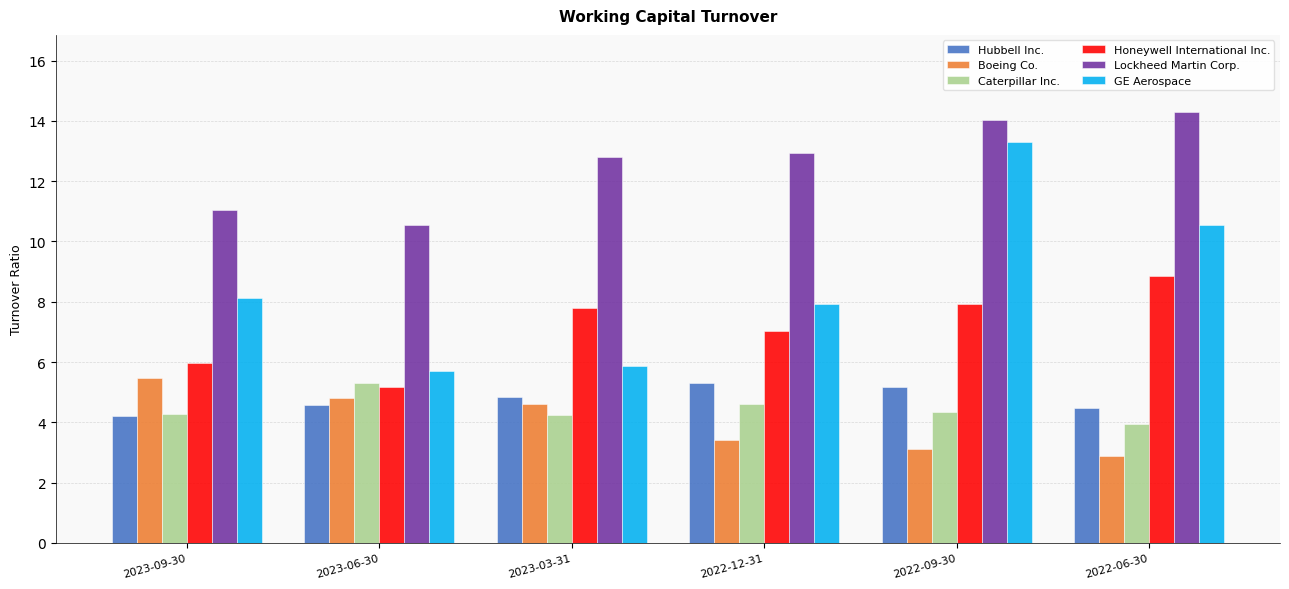

Which series has the largest range (max minus min)?

GE Aerospace